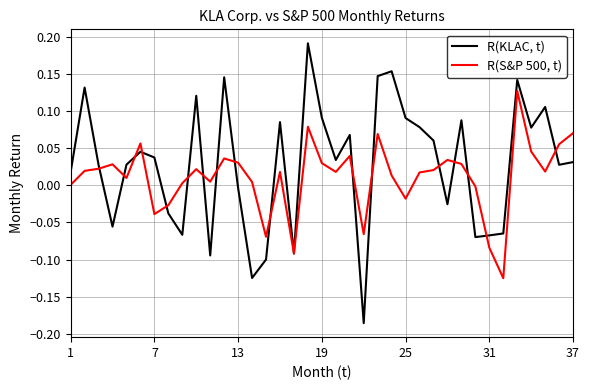

Which series has the largest total across all categories?

R(KLAC, t)